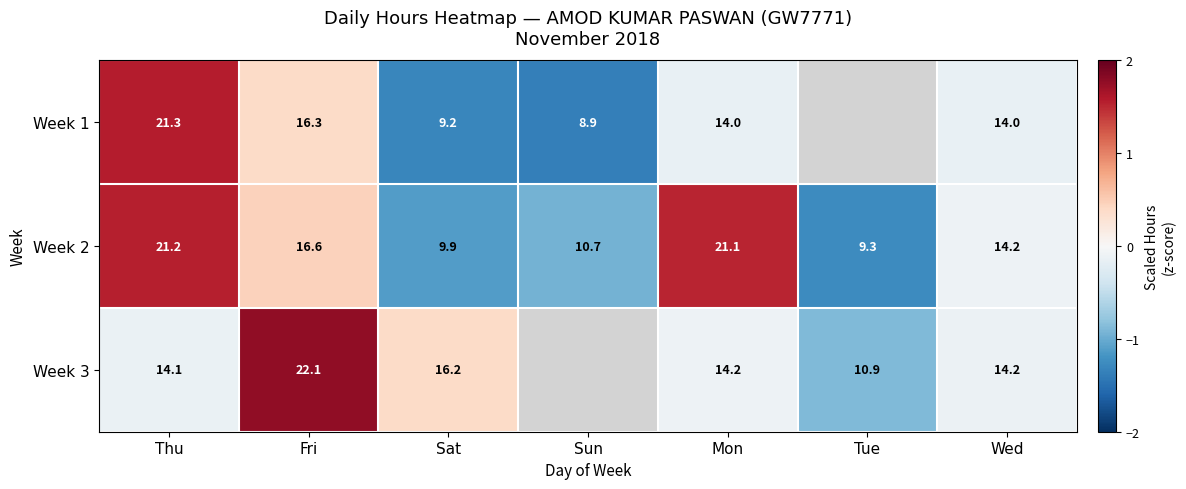

Rank the categories by Week 2 value from lowest to highest.

Tue, Sat, Sun, Wed, Fri, Mon, Thu